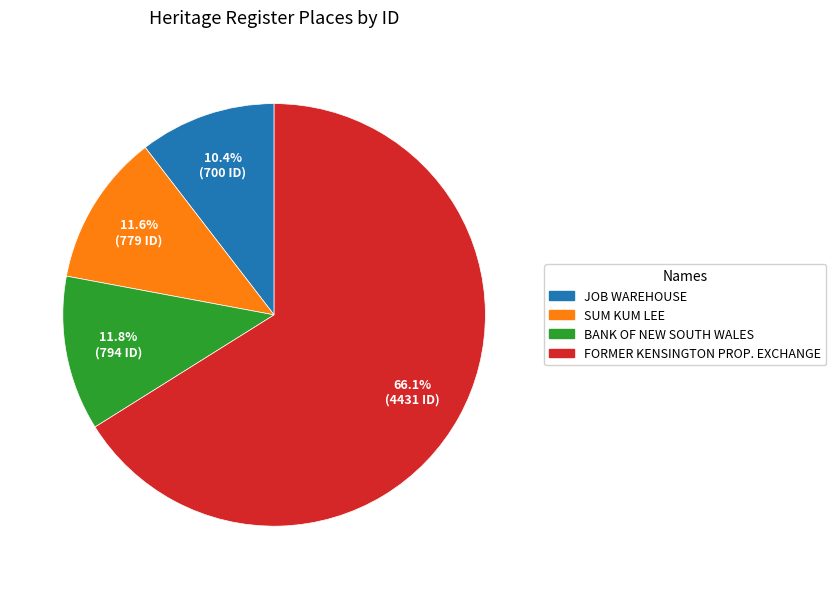

Count the number of slices in the pie.

4